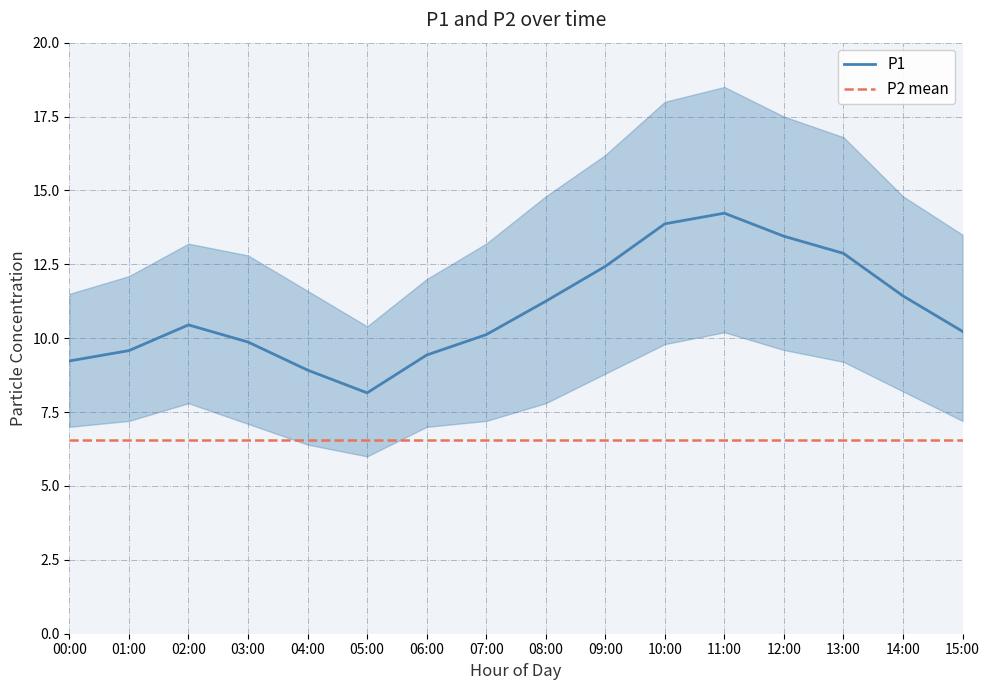

What is the difference between the maximum and minimum values in the P1 series?

6.1